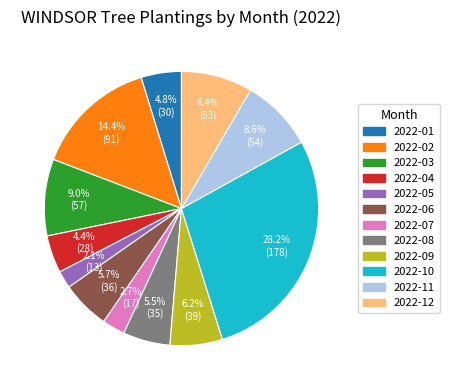

The 2022-04 slice represents 16% of the pie. True or false?

False